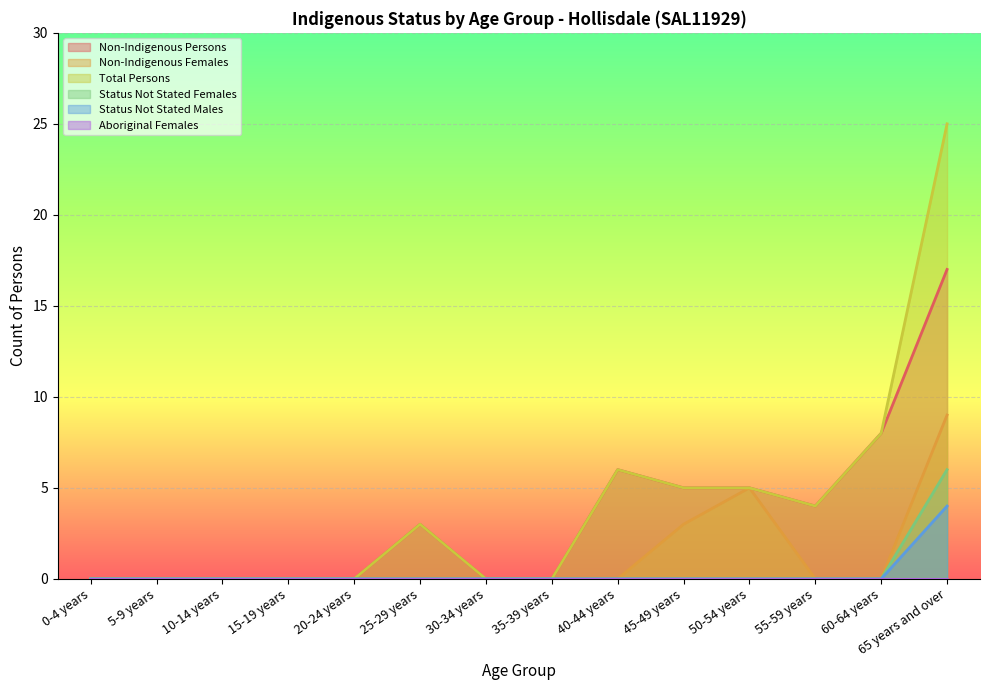

What is the value of the Total Persons point at the 9th from the left?

6